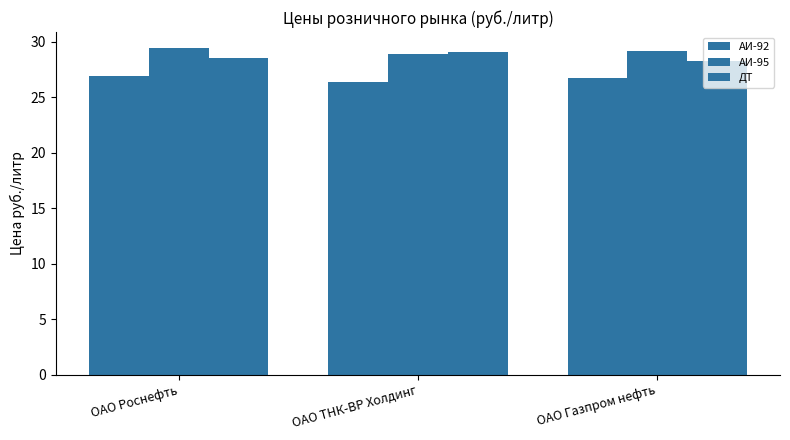

Between ОАО Роснефть and ОАО Газпром нефть, which series saw the biggest shift?

ДТ